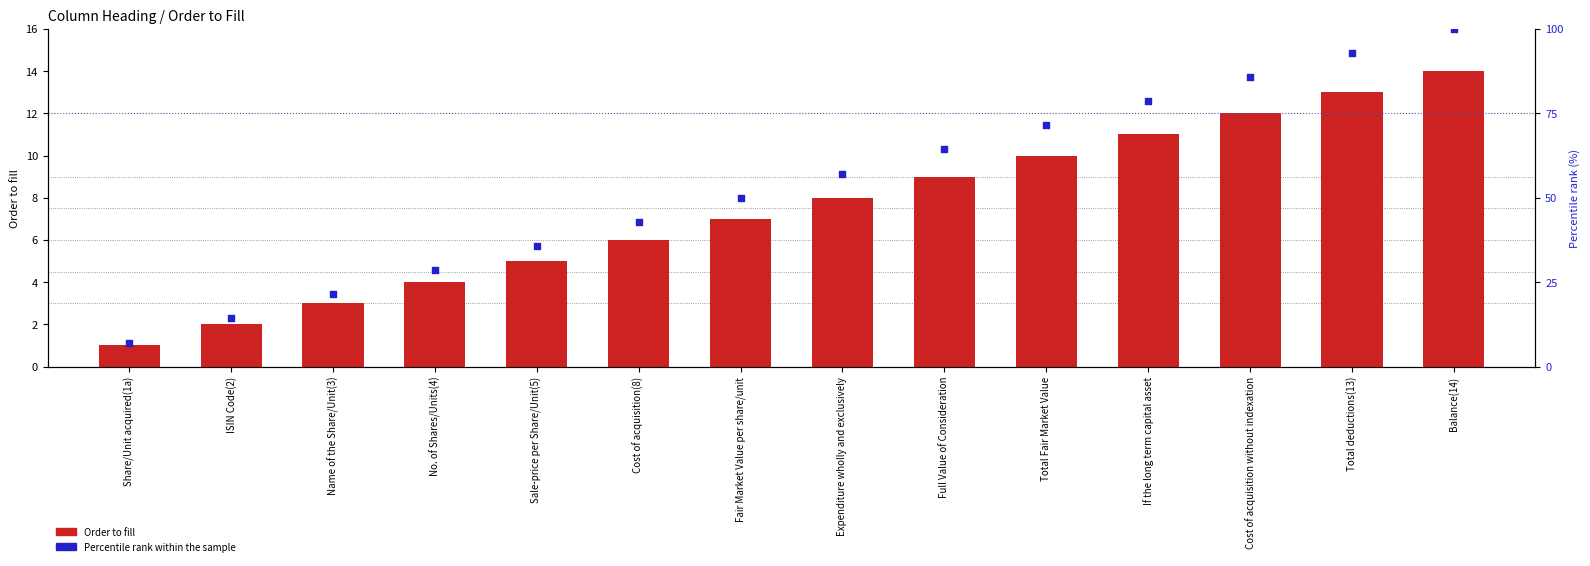

At which category is the sum across all series the highest?

Balance(14)